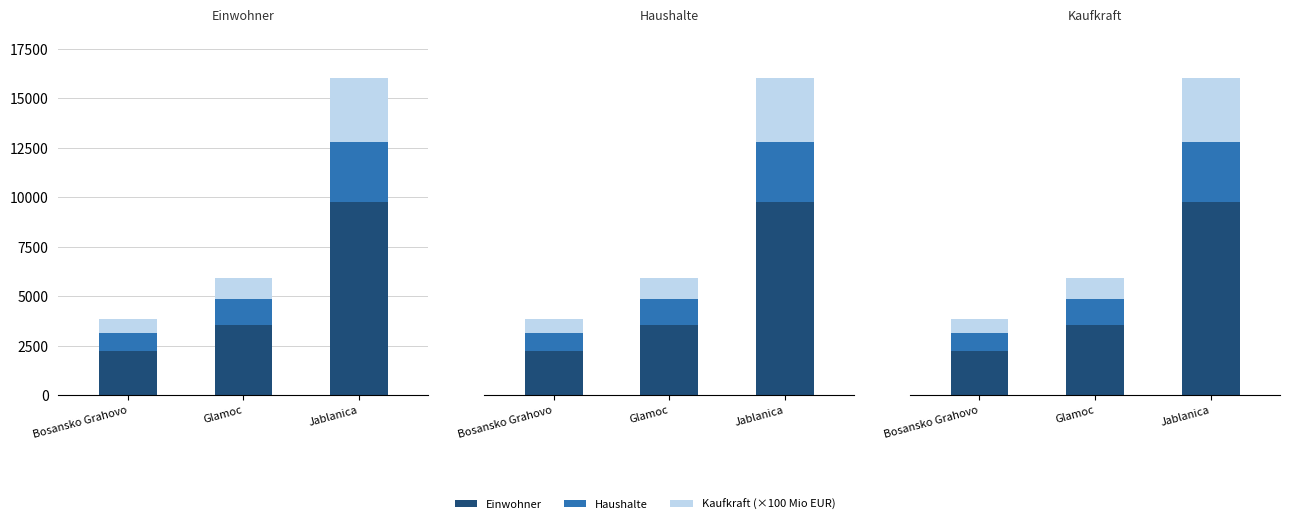

How many groups of bars are there?

3